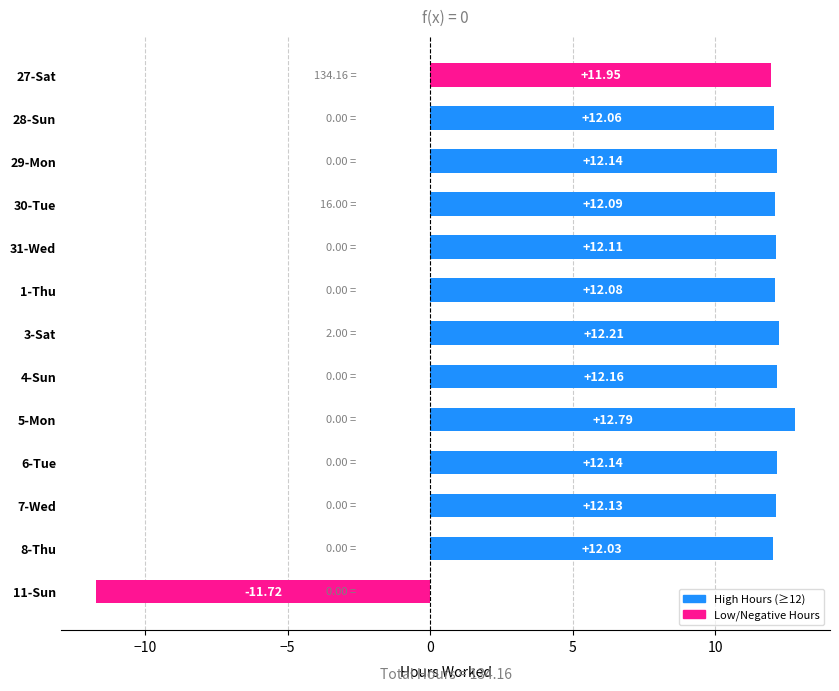

How many negative values are there?

1